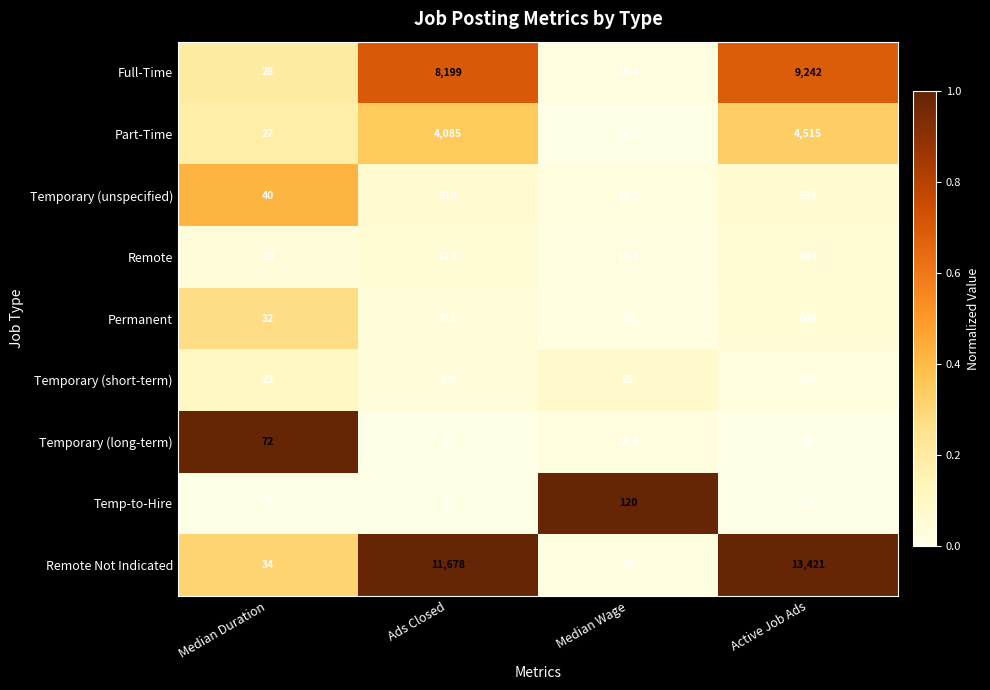

What is the sum of all Full-Time values?

17487.4